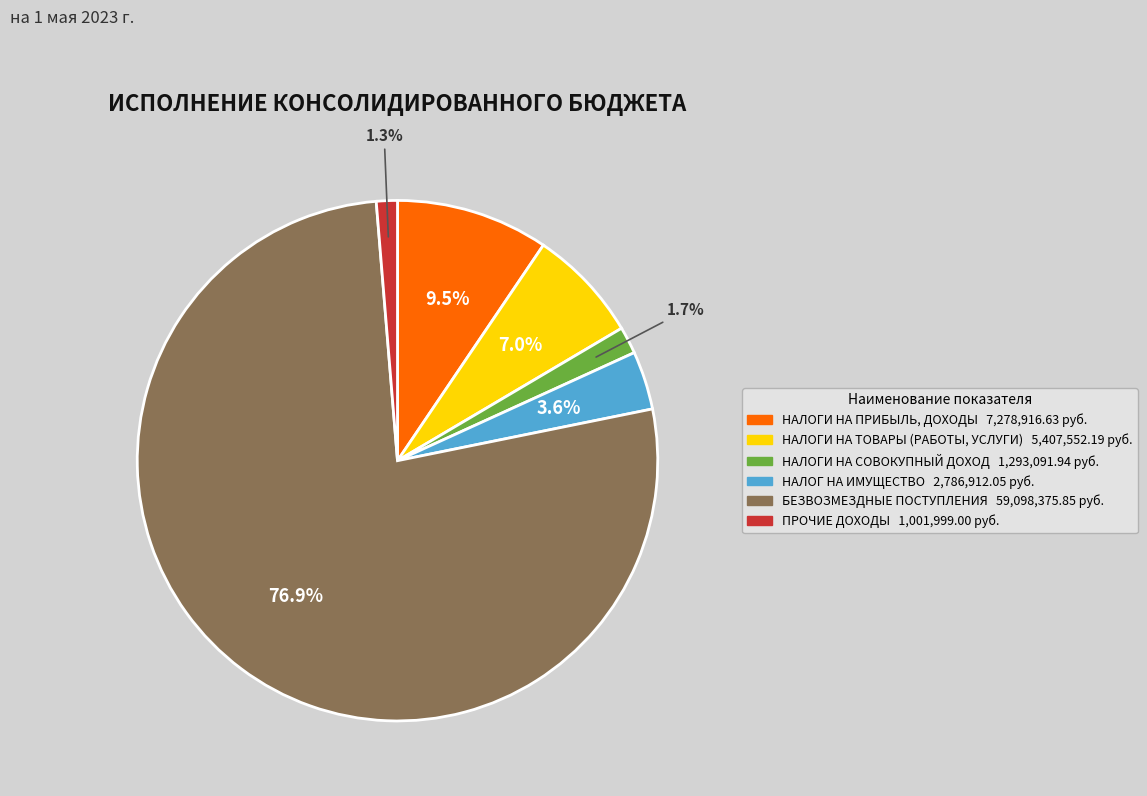

What is the largest slice in the pie chart?

БЕЗВОЗМЕЗДНЫЕ ПОСТУПЛЕНИЯ